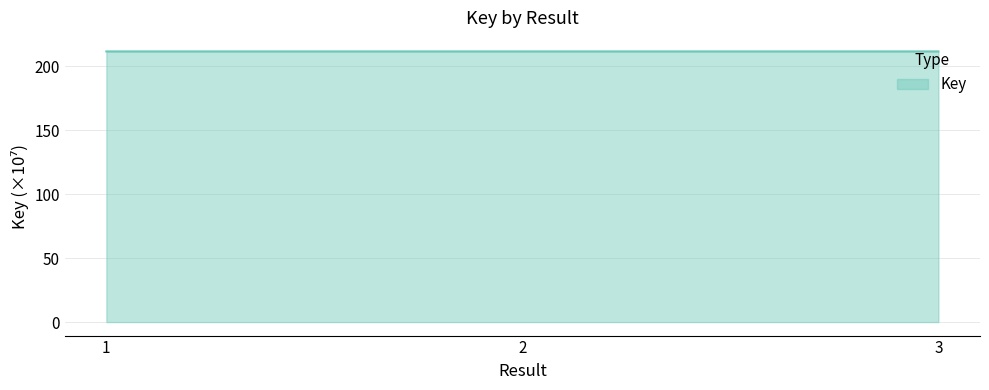

Approximately how many times larger is the value at 2 compared to 1?

1.0